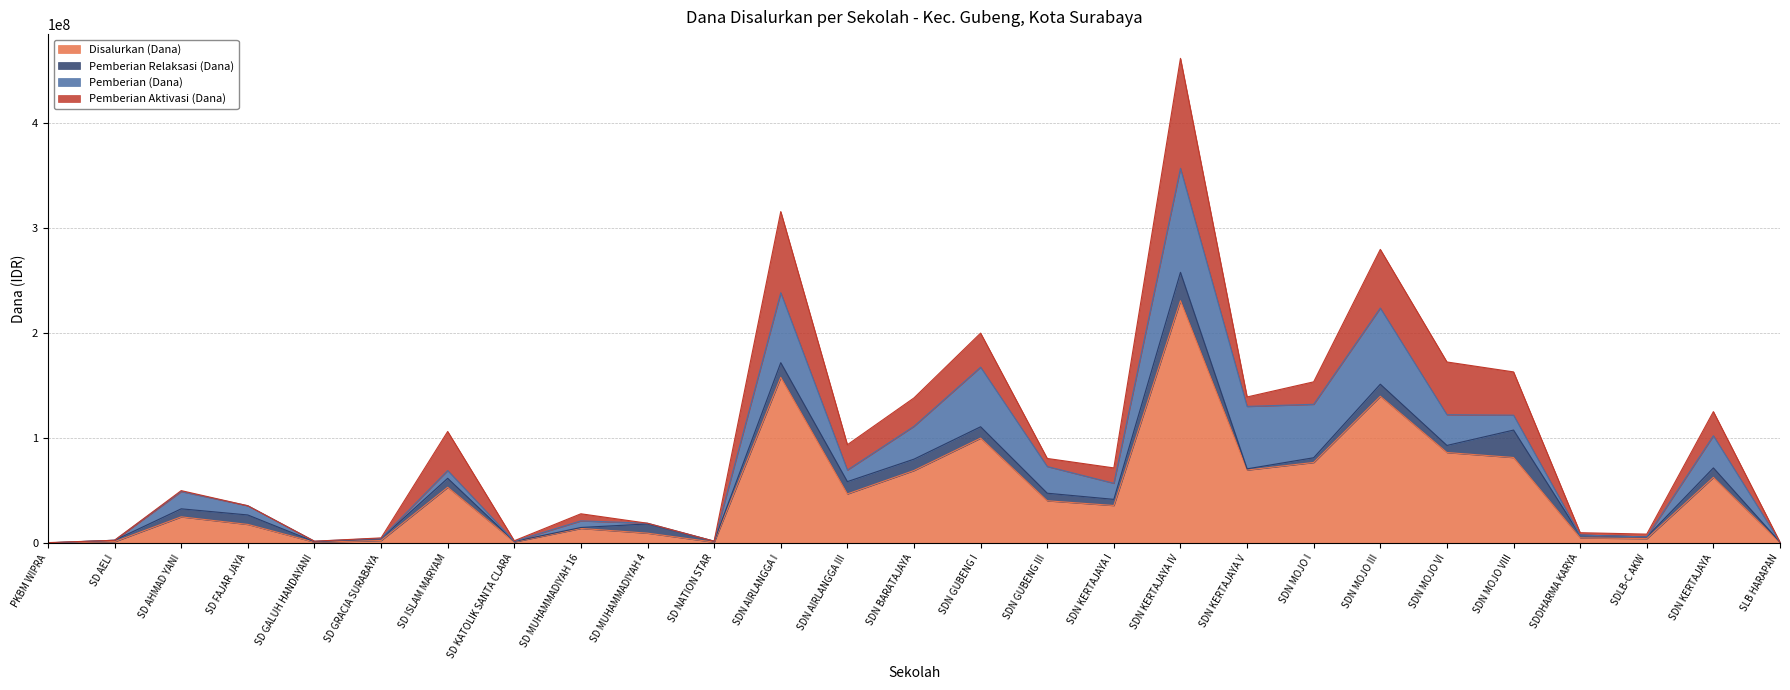

How many series are shown in this chart?

4